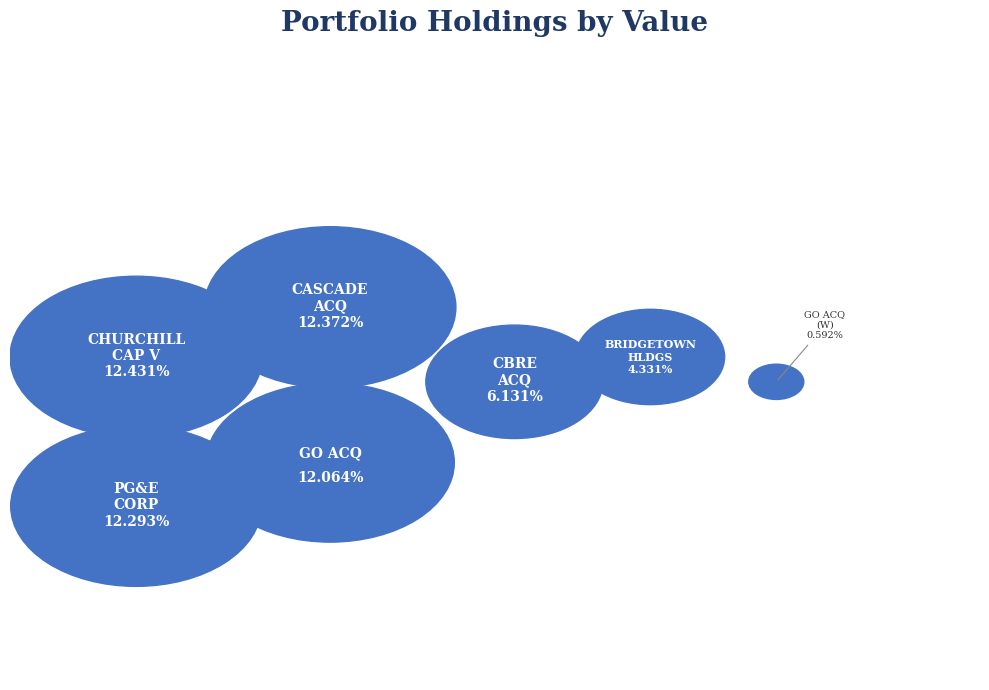

What is the change in value from CHURCHILL CAPITAL CORP V to GO ACQUISITION CORP (W)?

-6000000